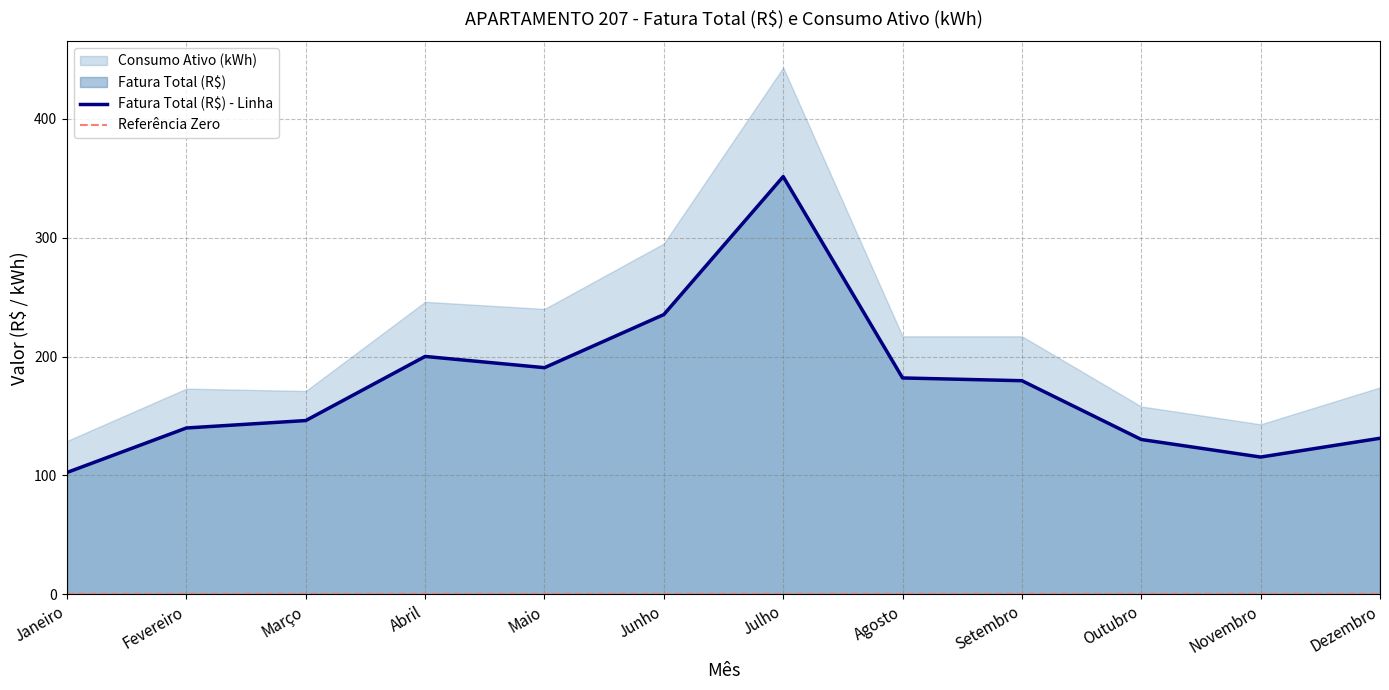

What value does the data have at Agosto?

182.0